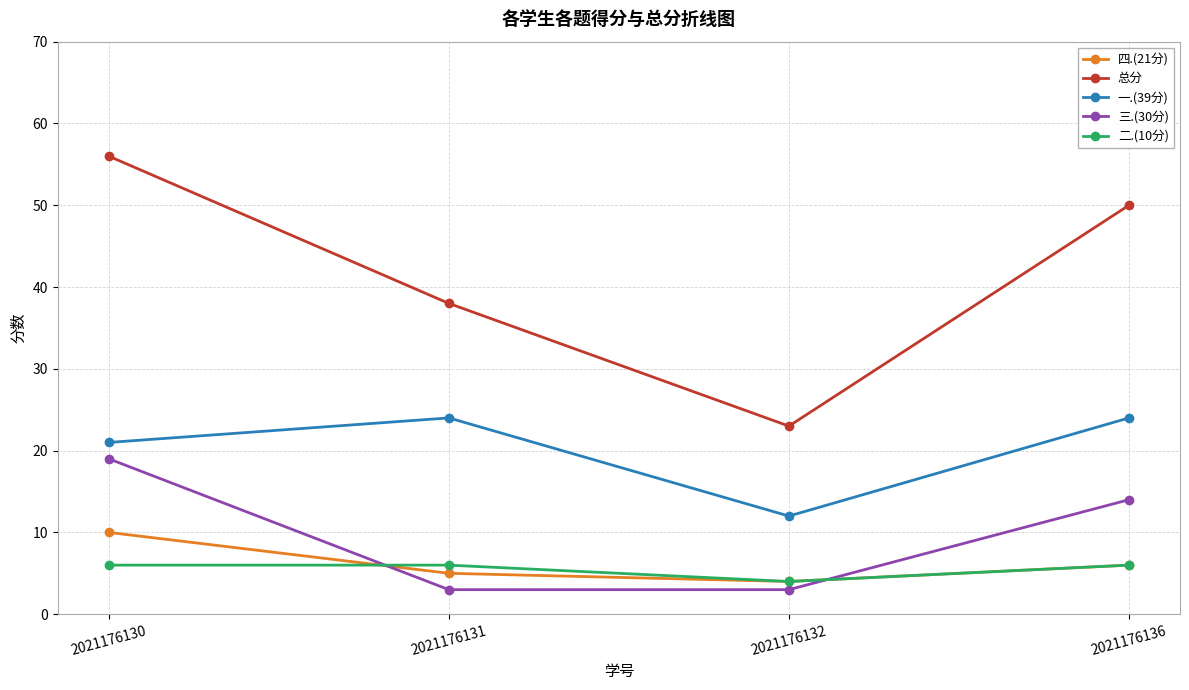

Is this an area chart (filled region under the line)?

No